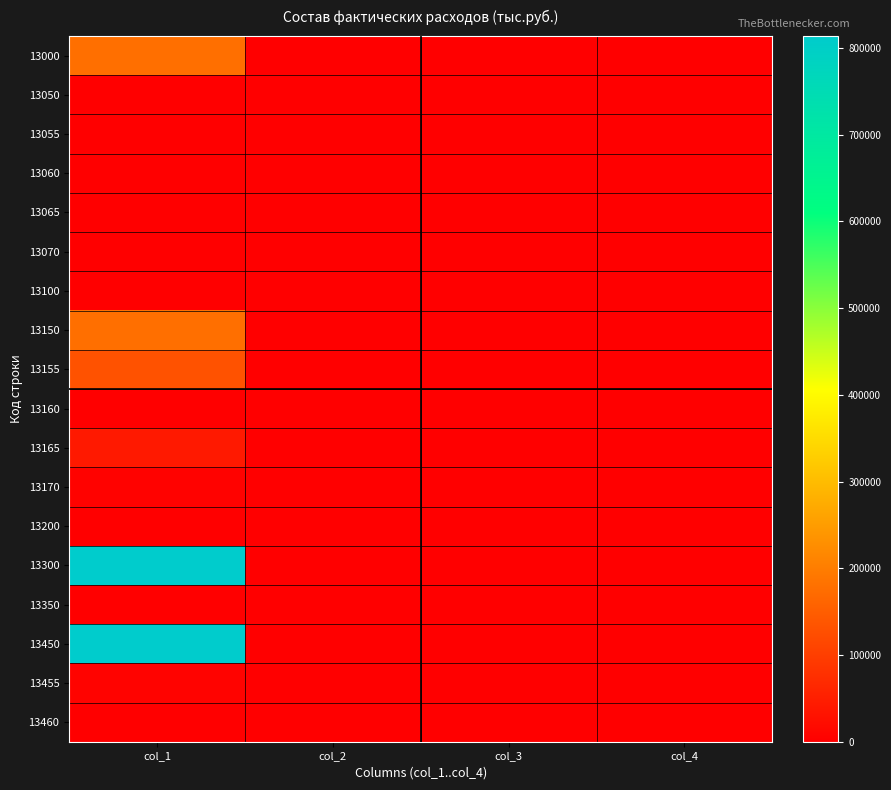

Rank the series at col_2 from lowest to highest value.

13000, 13050, 13055, 13060, 13065, 13070, 13100, 13150, 13155, 13160, 13165, 13170, 13200, 13300, 13350, 13450, 13455, 13460